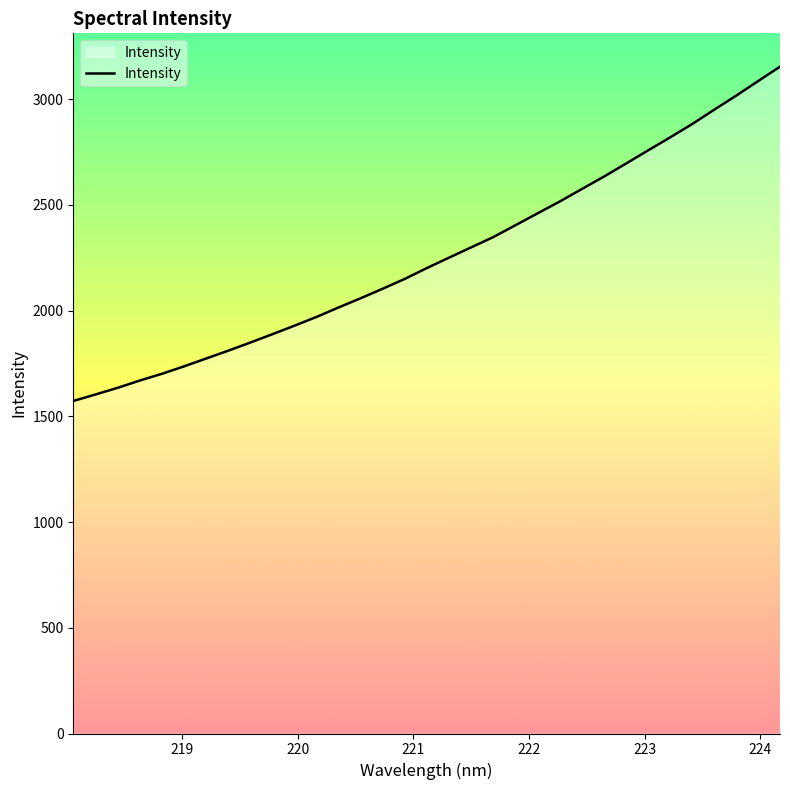

What is the smallest value displayed?

1572.3